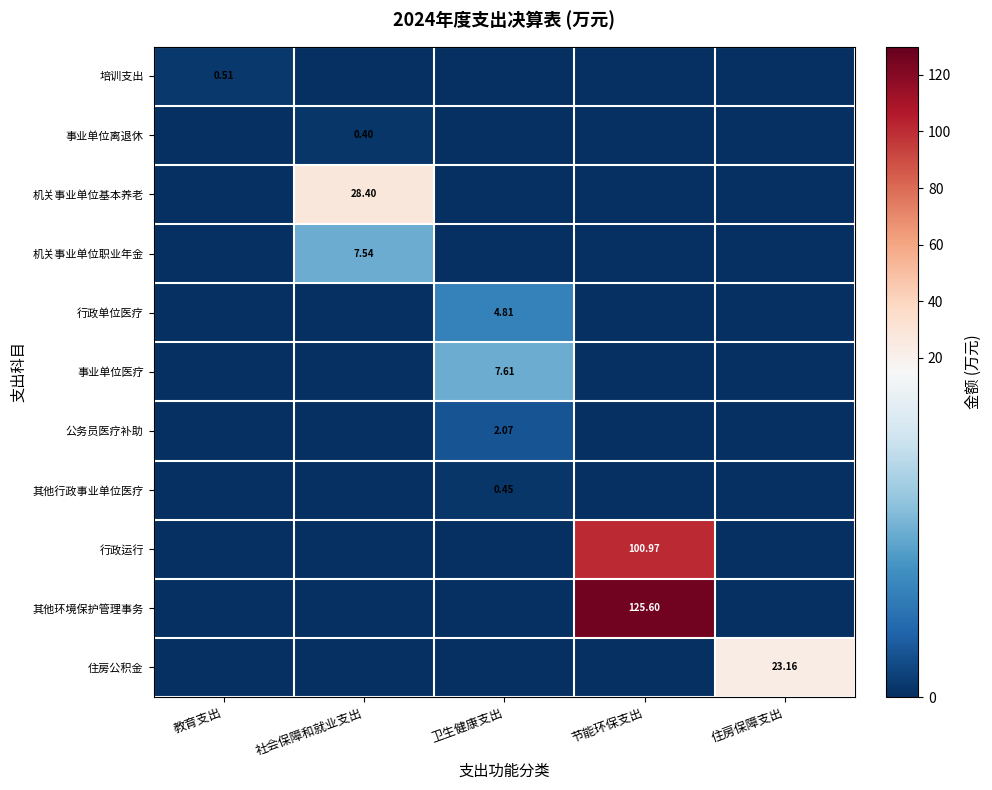

How many distinct data groups are displayed?

11